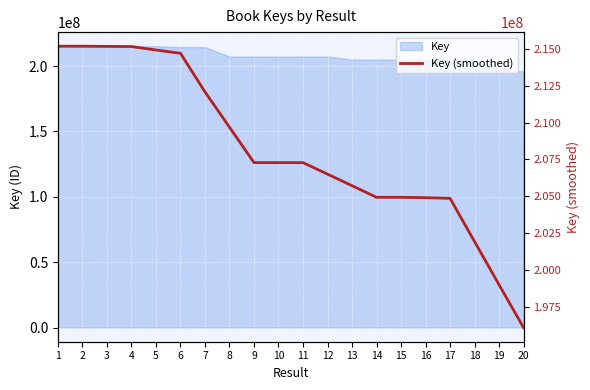

The chart shows a value of 204903619.0 at 16. True or false?

True